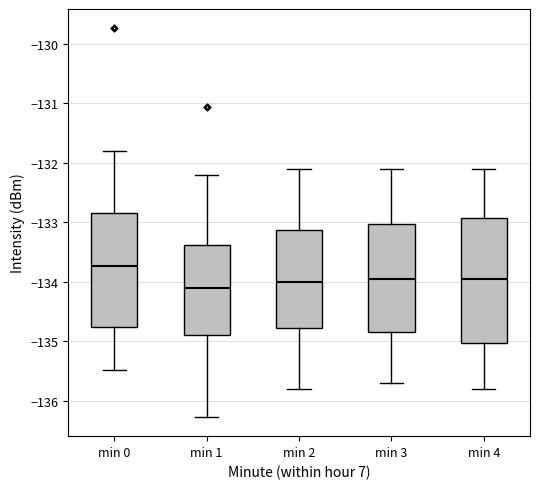

Reading left to right, transcribe this box plot: for each box, give where its median line is, the range the box spans, and where its two whiskers end, as read against the y-axis. The values are not printed on the chart, so give them approximately, as read against the axis.

min 0: median -133.7, box -134.8 to -132.9, whiskers -135.5 to -131.8
min 1: median -134.1, box -134.9 to -133.4, whiskers -136.3 to -132.2
min 2: median -134.0, box -134.8 to -133.1, whiskers -135.8 to -132.1
min 3: median -133.9, box -134.8 to -133.0, whiskers -135.7 to -132.1
min 4: median -133.9, box -135.0 to -132.9, whiskers -135.8 to -132.1